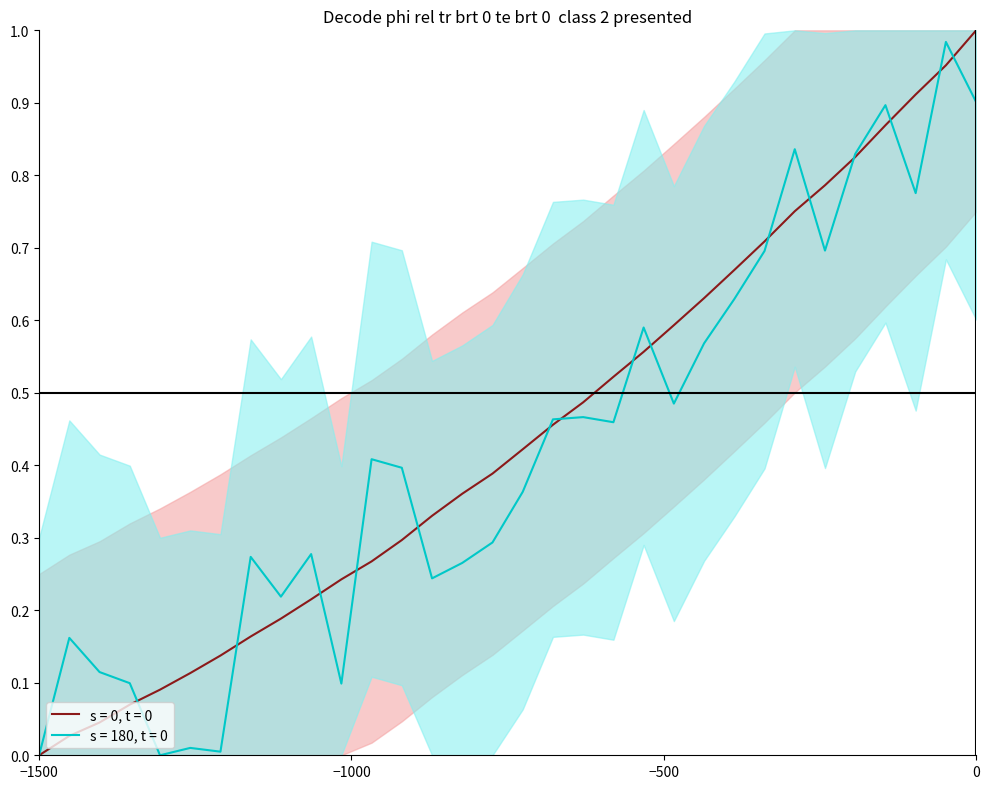

Does the chart have visible grid lines?

No